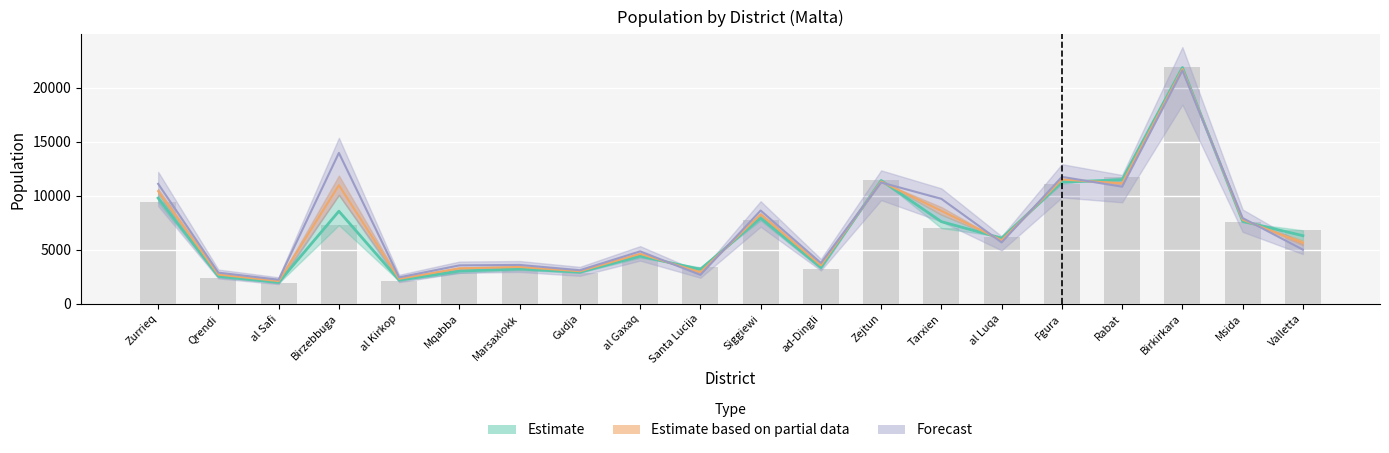

Rank the categories by value from highest to lowest.

Birkirkara, Rabat, Zejtun, Fgura, Zurrieq, Siggiewi, Msida, Birzebbuga, Tarxien, Valletta, al Luqa, al Gaxaq, Santa Lucija, ad-Dingli, Marsaxlokk, Gudja, Mqabba, Qrendi, al Kirkop, al Safi